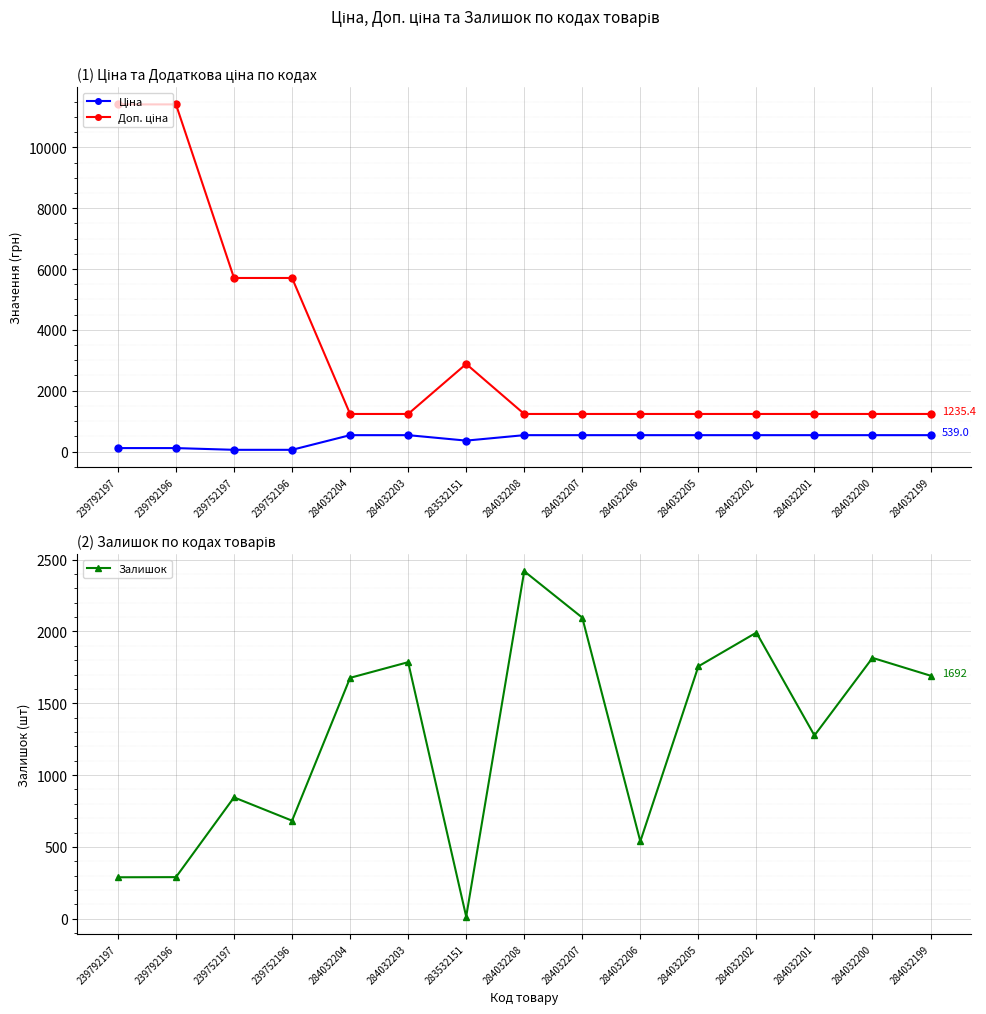

Between which two adjacent categories do Залишок and Доп. ціна first intersect?

239752196 and 284032204